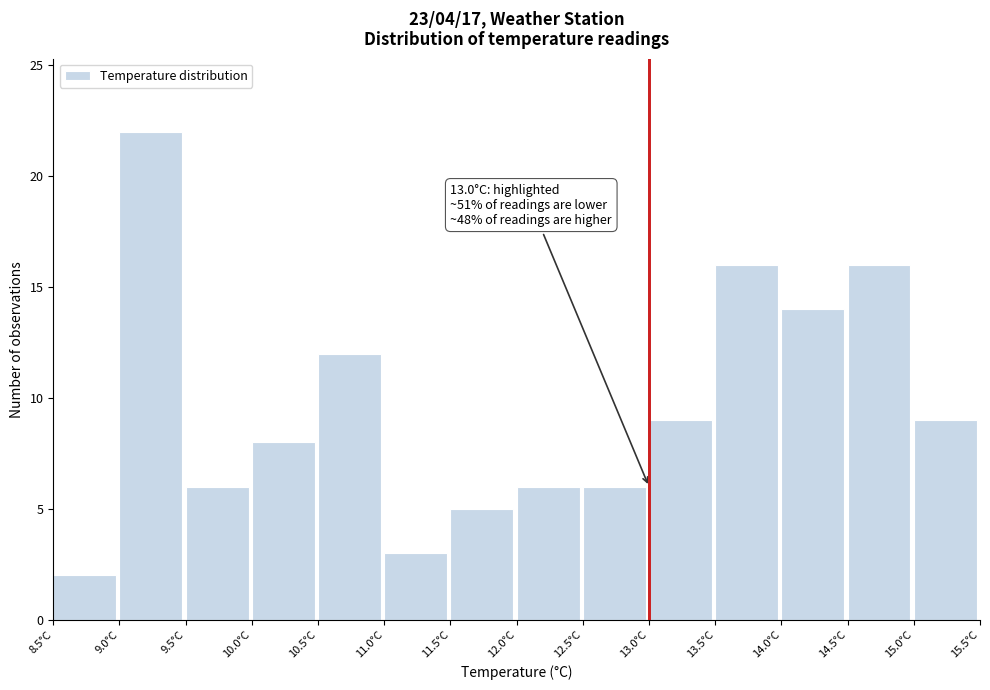

Which range on the x-axis has the tallest bar?

9.0 to 9.5